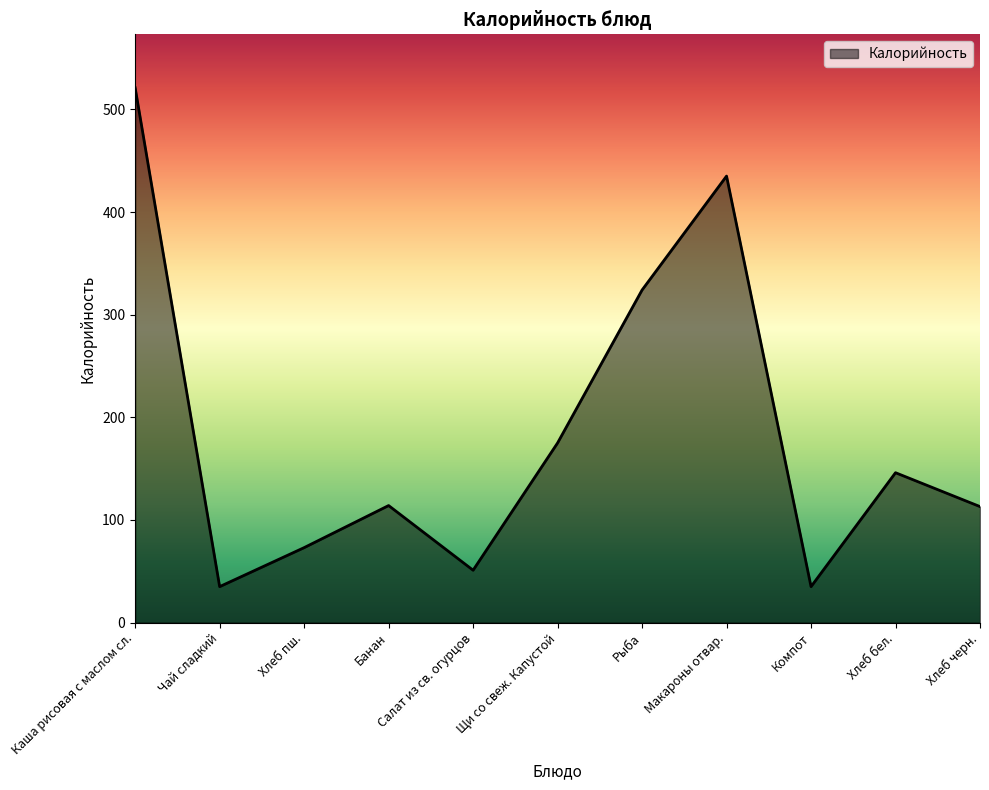

At which category does the chart reach its peak across all series?

Каша рисовая с маслом сл.